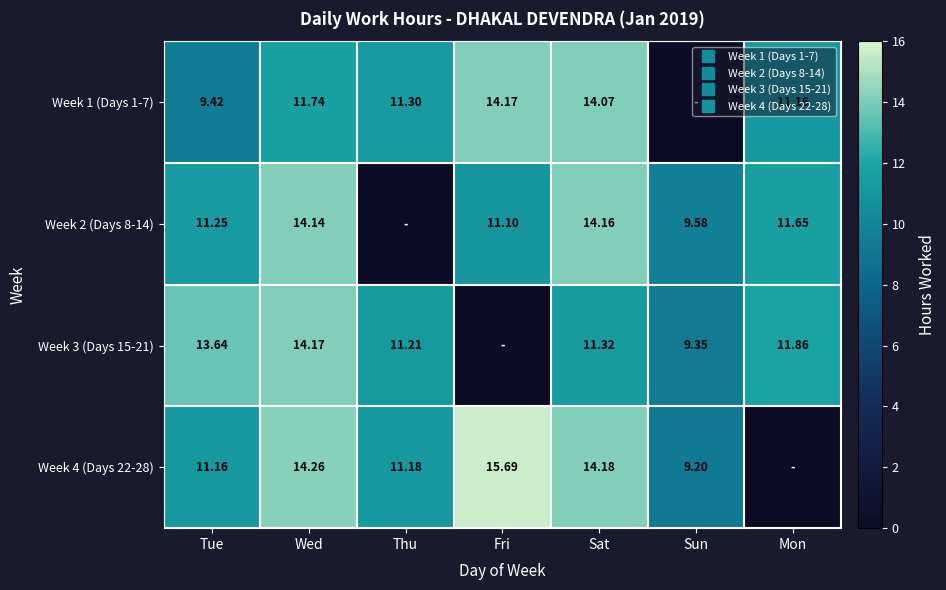

What is the spread (max minus min) of values at Wed?

2.5